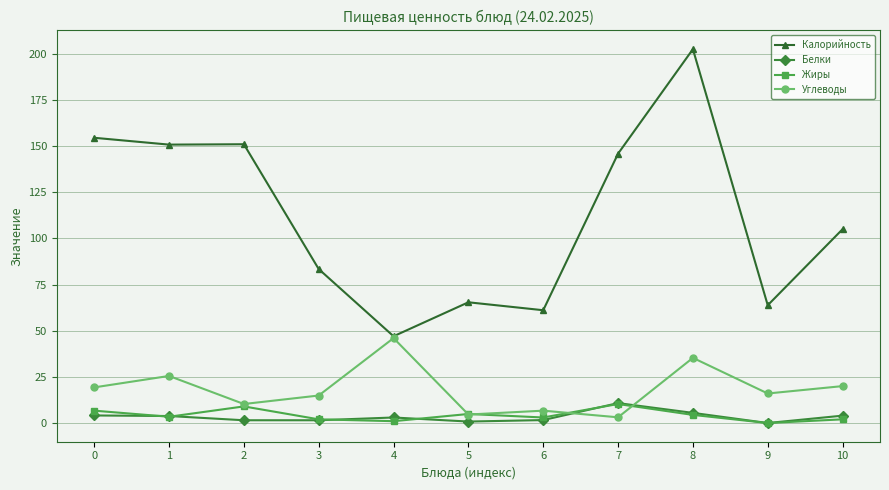

Is it true that Углеводы equals 3.1 at 7?

True